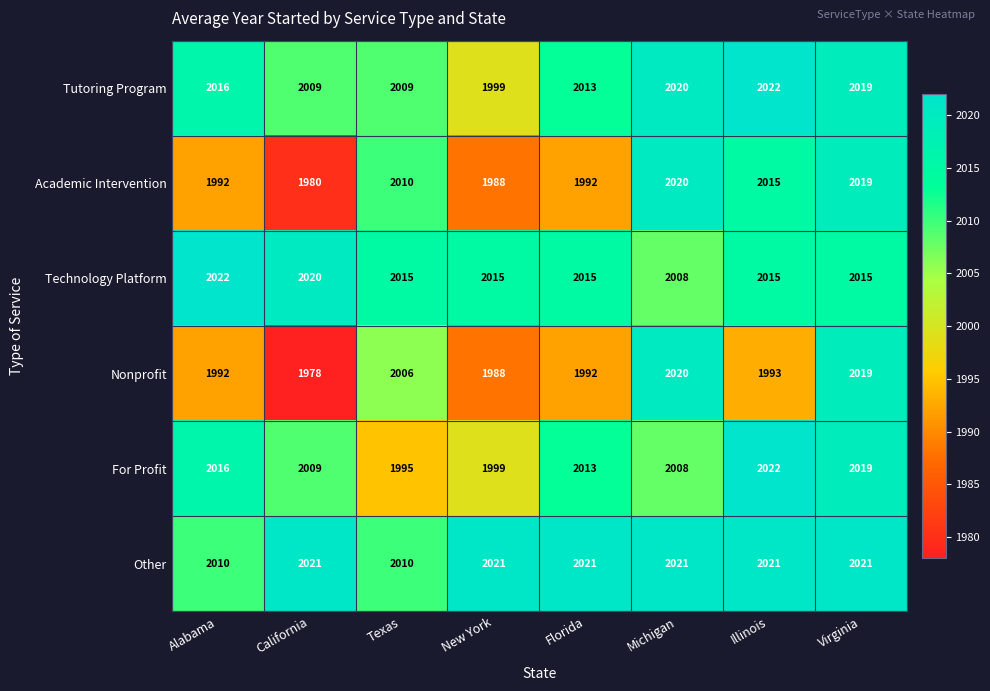

What is the approximate value of Nonprofit at California?

1978